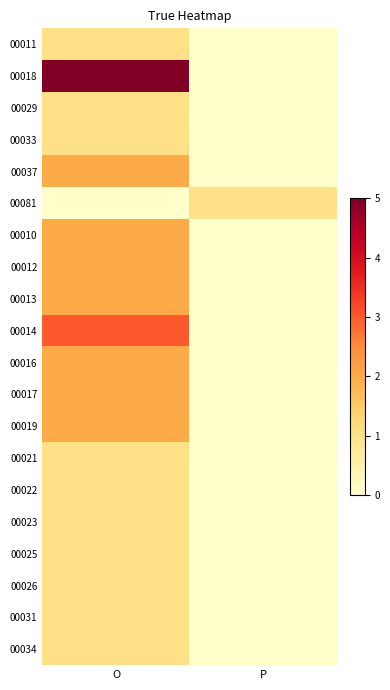

Reading left to right, list all the values displayed in this chart.

00011: O=1	P=0
00018: O=5	P=0
00029: O=1	P=0
00033: O=1	P=0
00037: O=2	P=0
00081: O=0	P=1
00010: O=2	P=0
00012: O=2	P=0
00013: O=2	P=0
00014: O=3	P=0
00016: O=2	P=0
00017: O=2	P=0
00019: O=2	P=0
00021: O=1	P=0
00022: O=1	P=0
00023: O=1	P=0
00025: O=1	P=0
00026: O=1	P=0
00031: O=1	P=0
00034: O=1	P=0